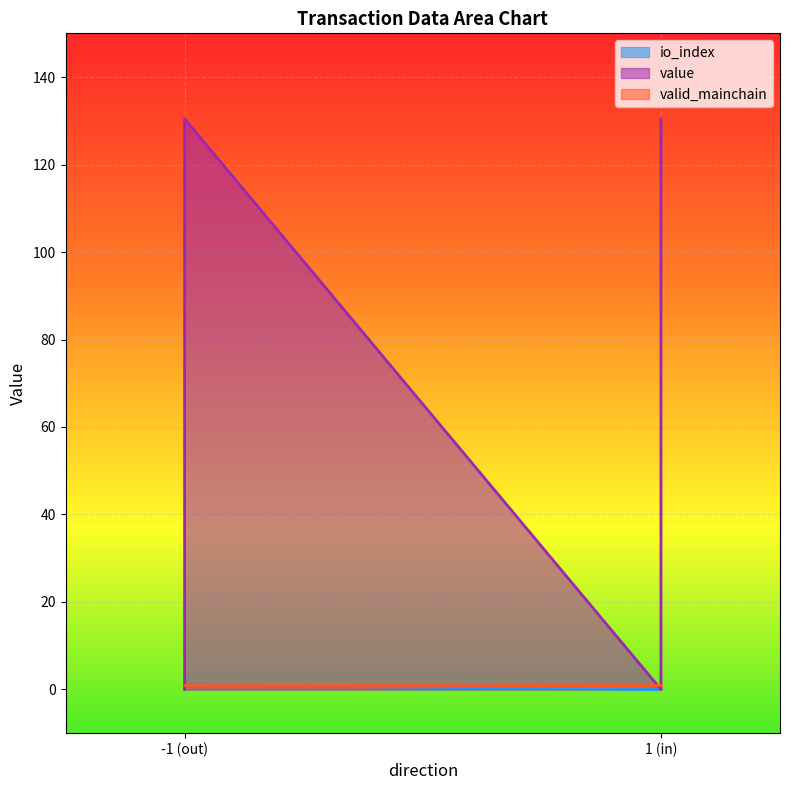

Which series has the largest range (max minus min)?

value